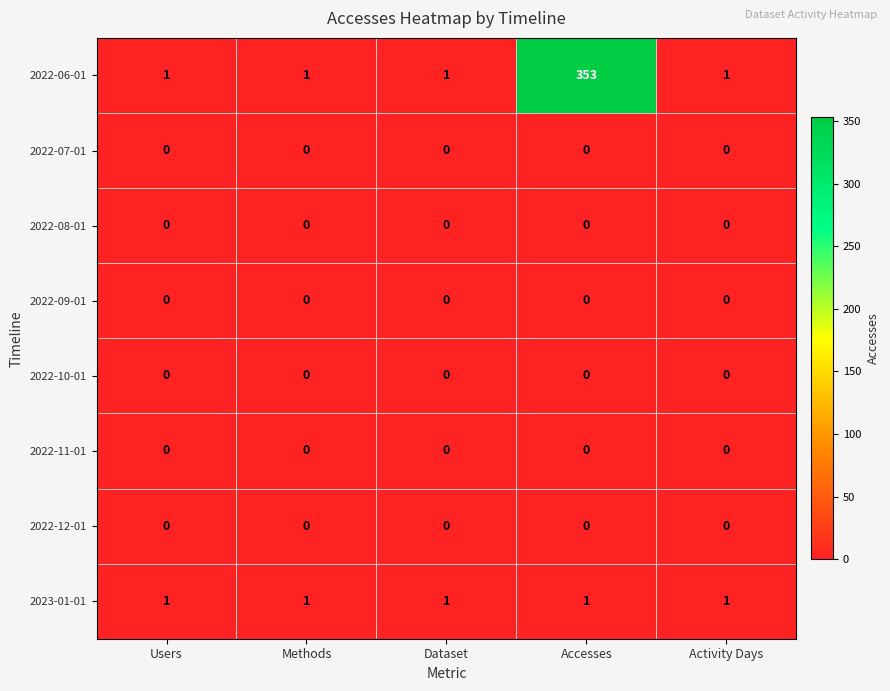

What is the maximum value for 2022-06-01?

353